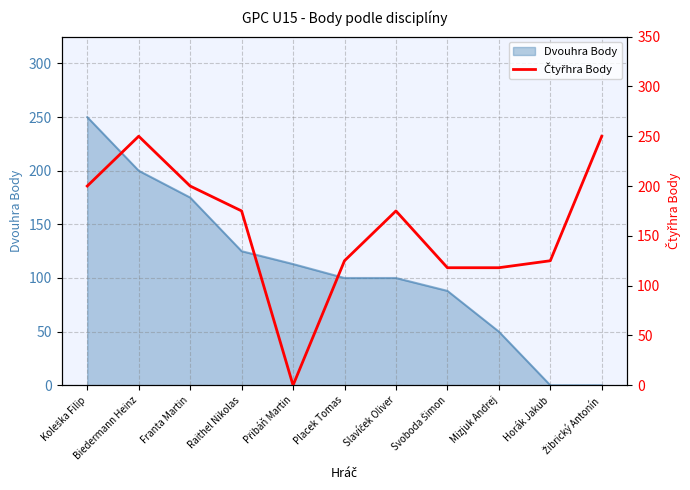

True or false: Dvouhra Body has a value of 63 at Placek Tomas.

False